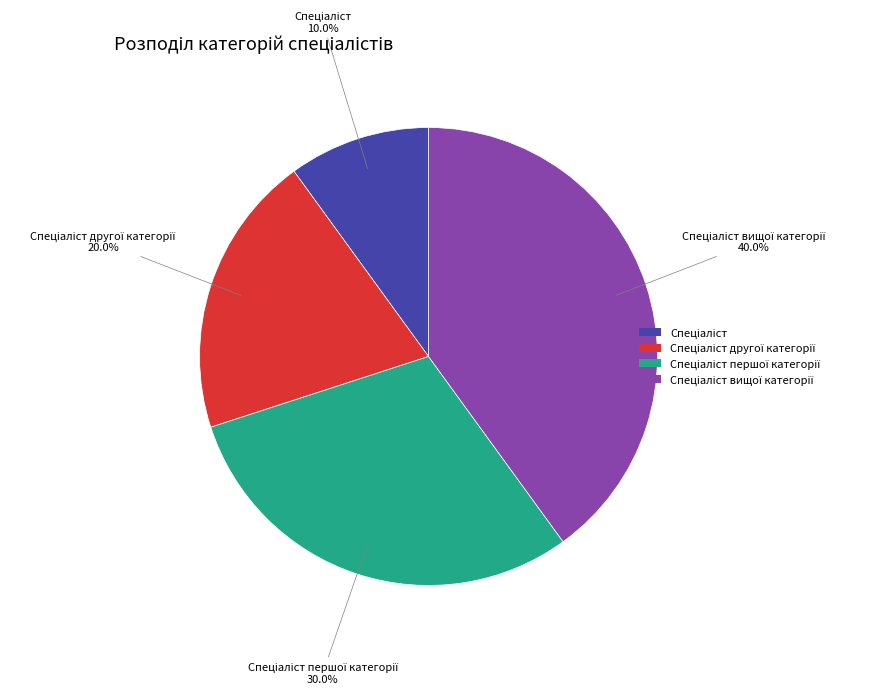

Is there a majority slice in this chart?

No